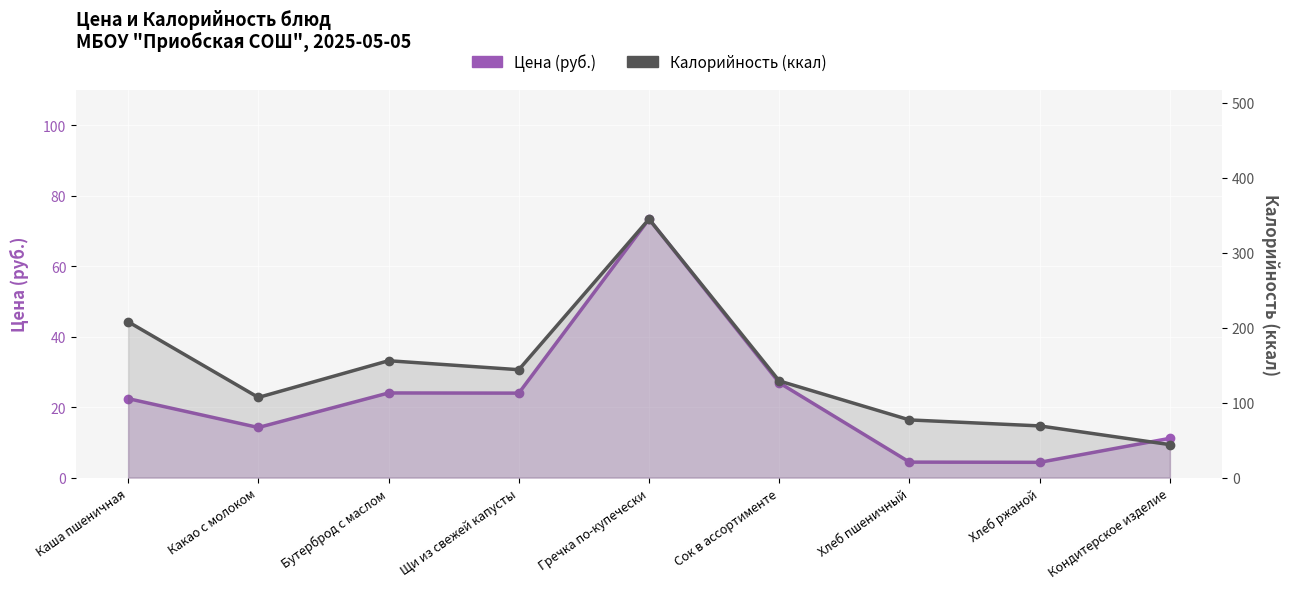

The Цена (руб.) series shows 7.4 at Хлеб ржаной. True or false?

False